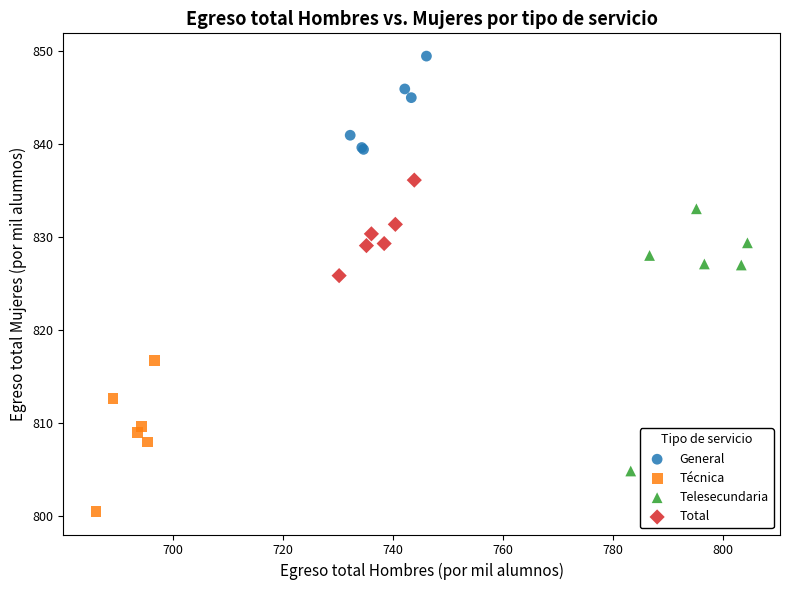

Which series reaches the maximum Y coordinate?

General